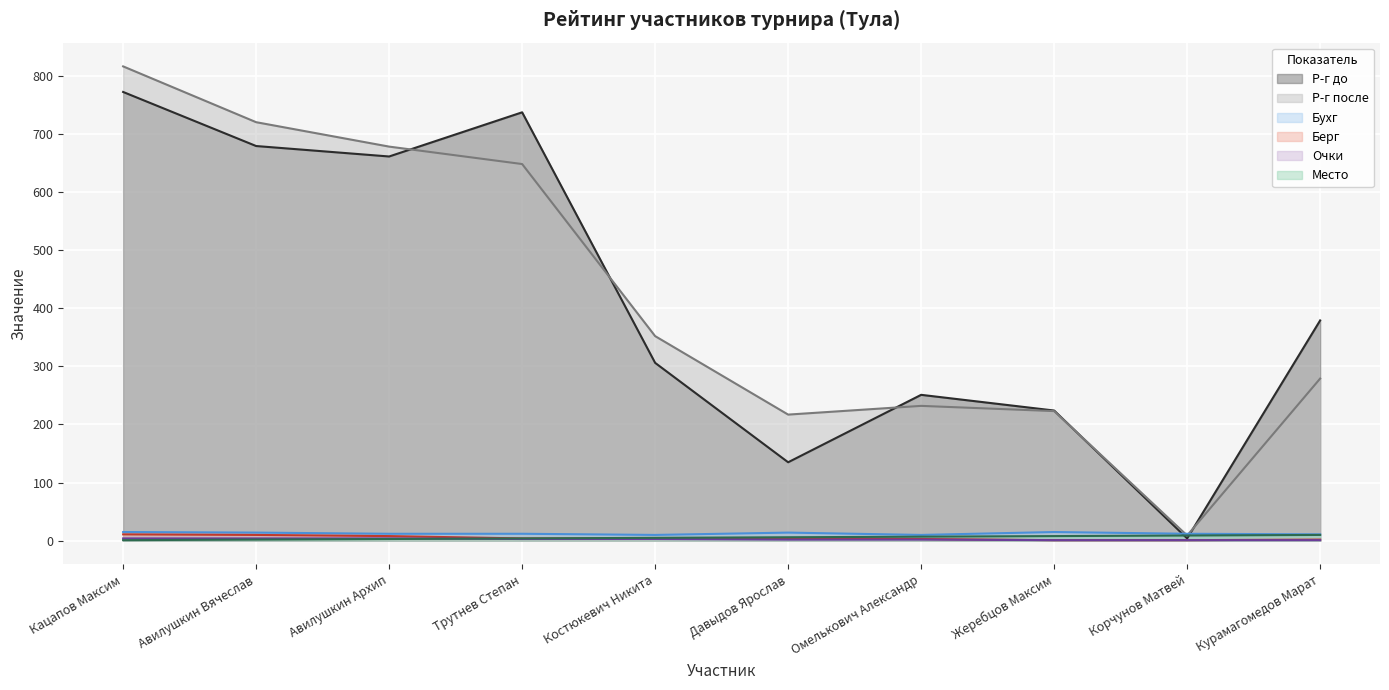

What is the label of the 8th point from the right?

Авилушкин Архип